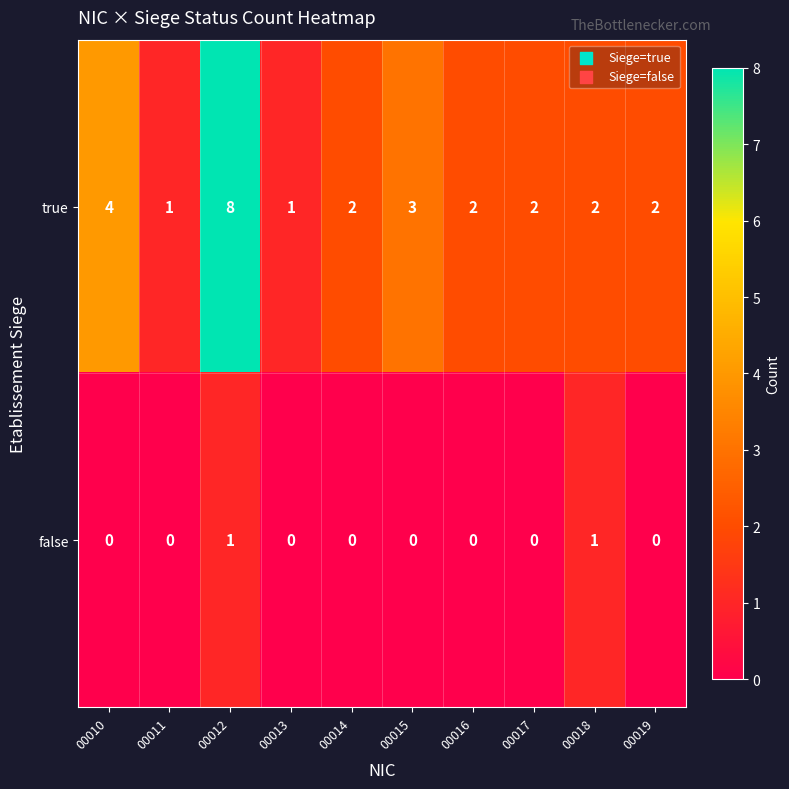

Where does the true series first go above 2?

00010